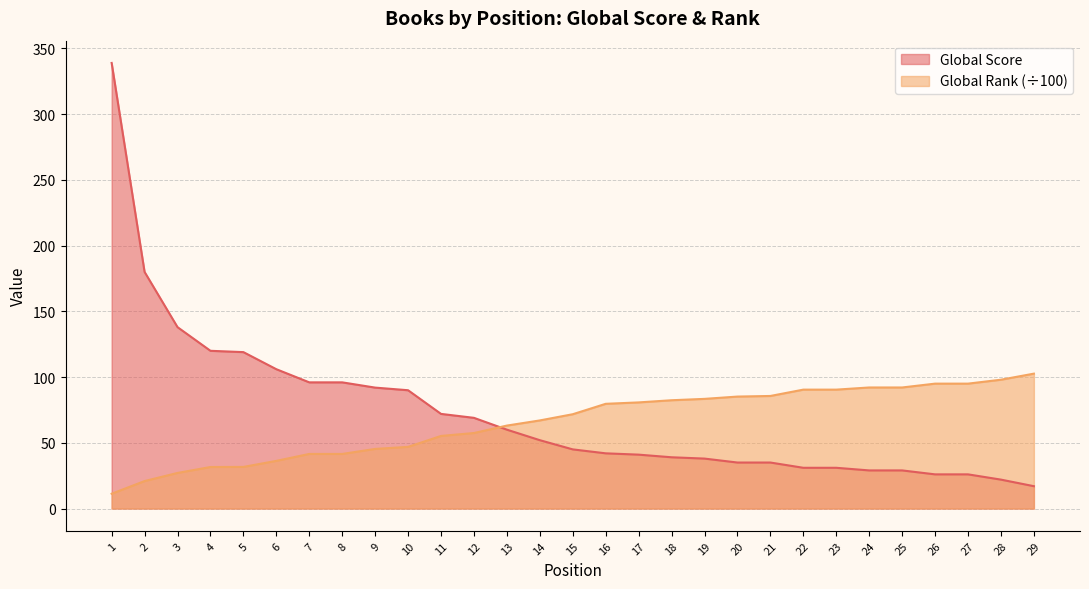

Which category has the lowest value in the Global Score series?

29